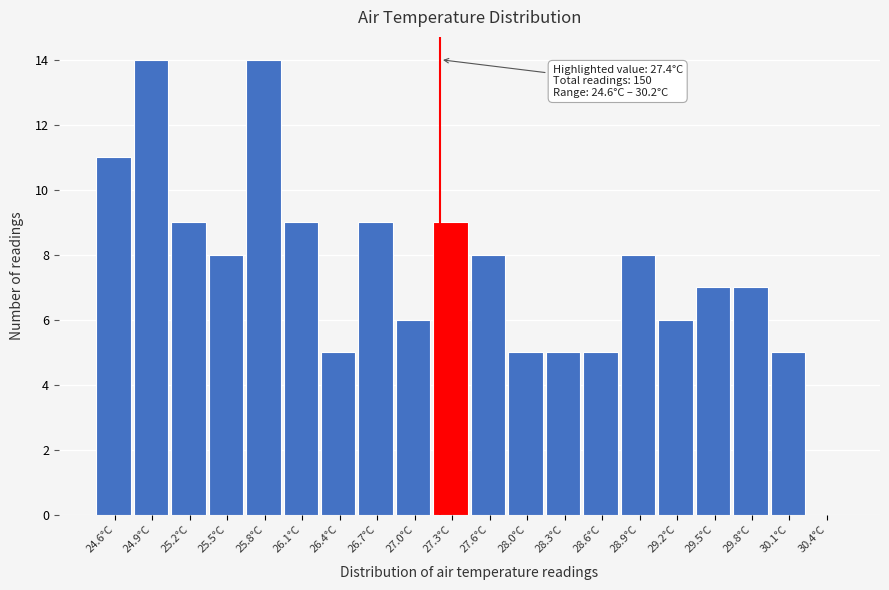

Reading left to right, transcribe all the data shown in this chart.

24.6°C=11	24.9°C=14	25.2°C=9	25.5°C=8	25.8°C=14	26.1°C=9	26.4°C=5	26.7°C=9	27.0°C=6	27.3°C=9	27.6°C=8	28.0°C=5	28.3°C=5	28.6°C=5	28.9°C=8	29.2°C=6	29.5°C=7	29.8°C=7	30.1°C=5	30.4°C=0